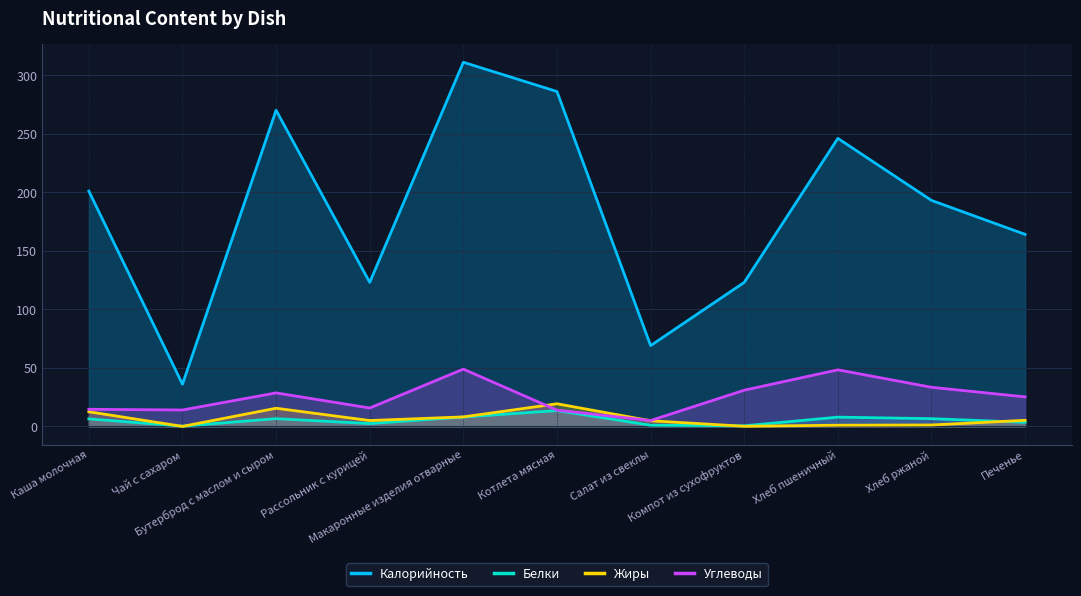

In Жиры, how many points are lower than both neighbors (excluding endpoints)?

3